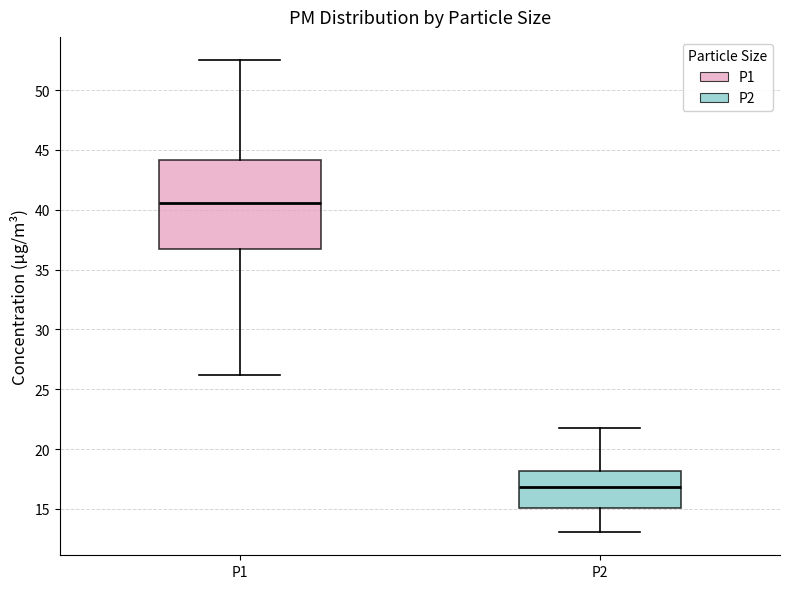

Where does the upper whisker of the box for P1 end on the y-axis? The values are not printed on the chart, so give them approximately, as read against the axis.

52.5